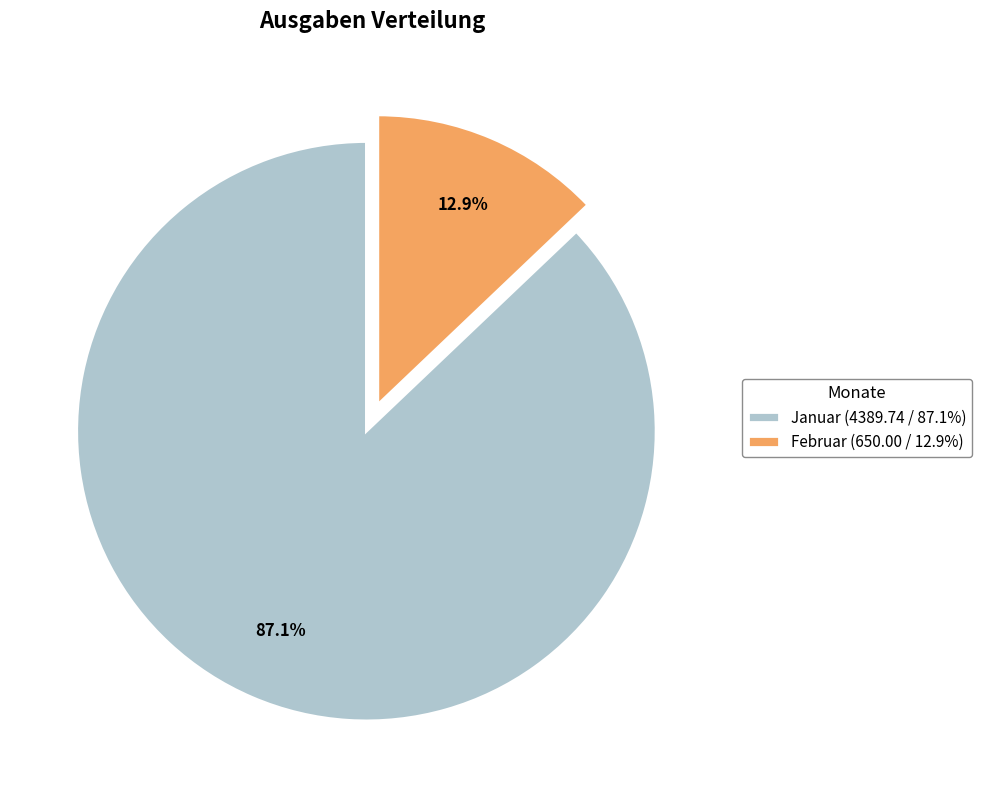

To the nearest percent, what portion does Februar represent?

13%